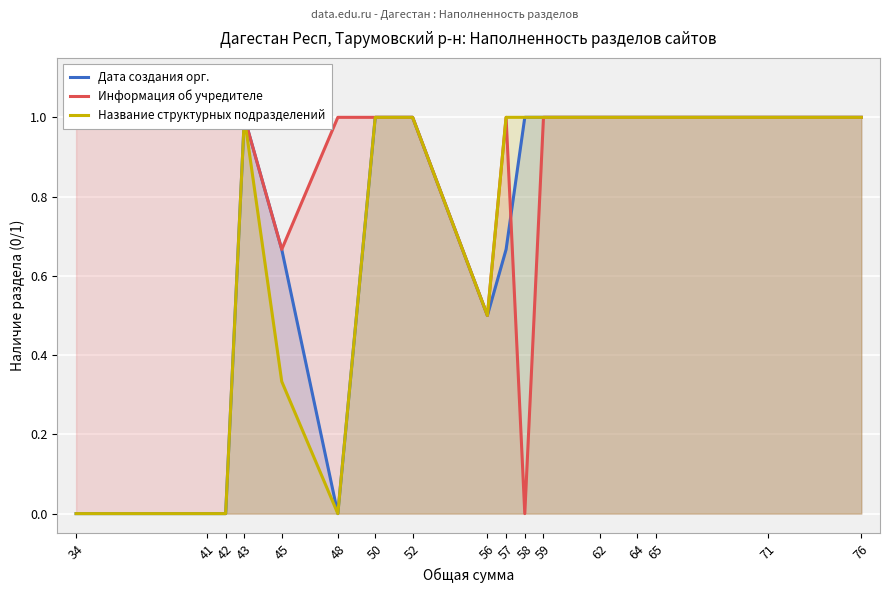

True or false: Информация об учредителе has a value of 1.0 at 43.

True